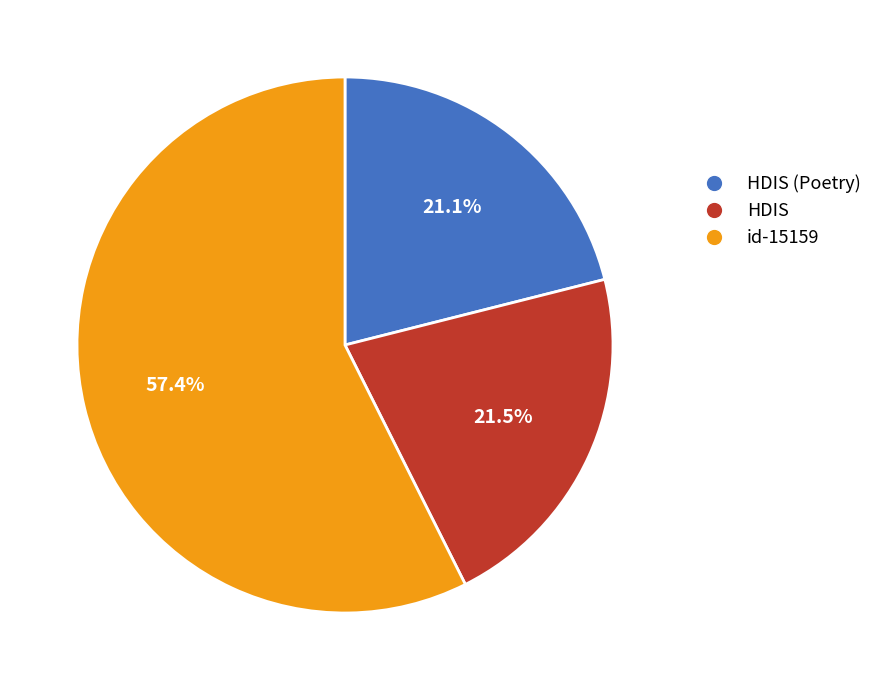

Is there a majority slice in this chart?

Yes